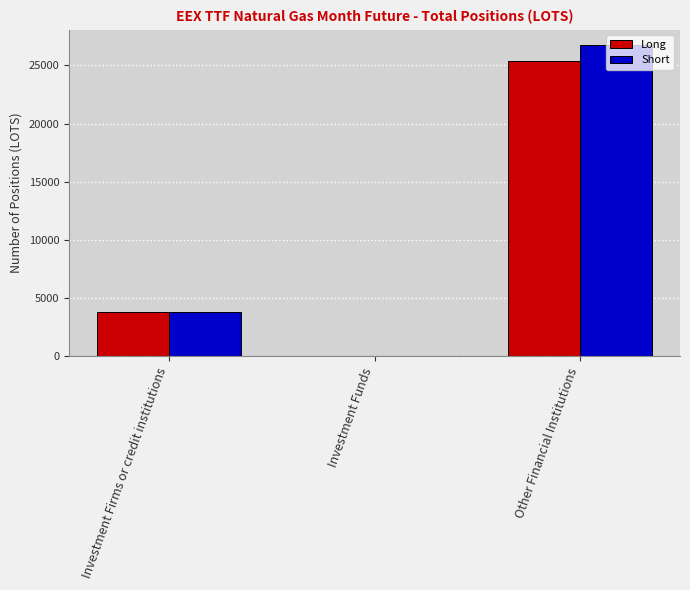

Is it true that Short equals 0.0 at Investment Funds?

True